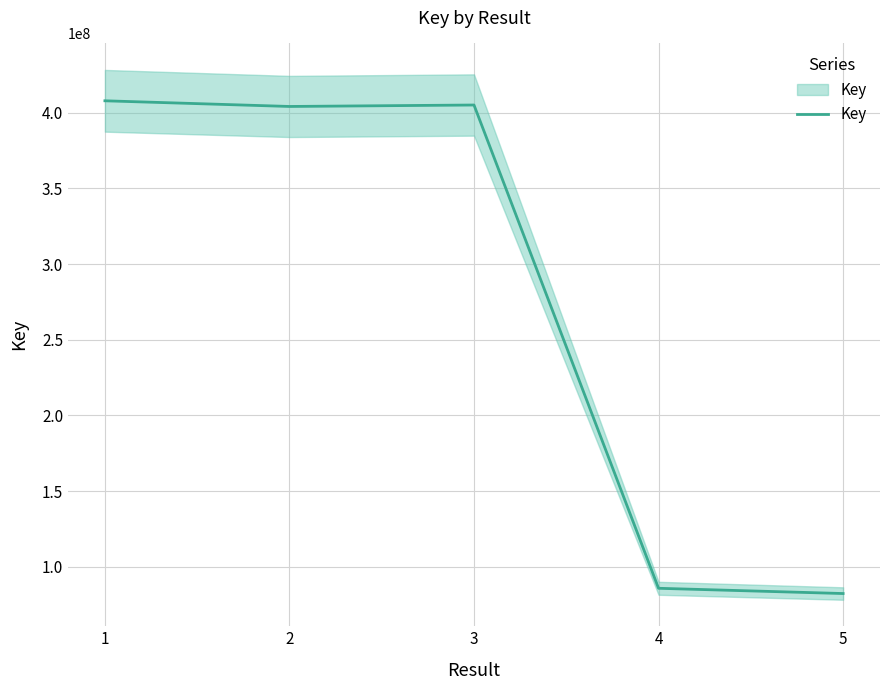

What is the difference between the values at 1 and 3?

2786068